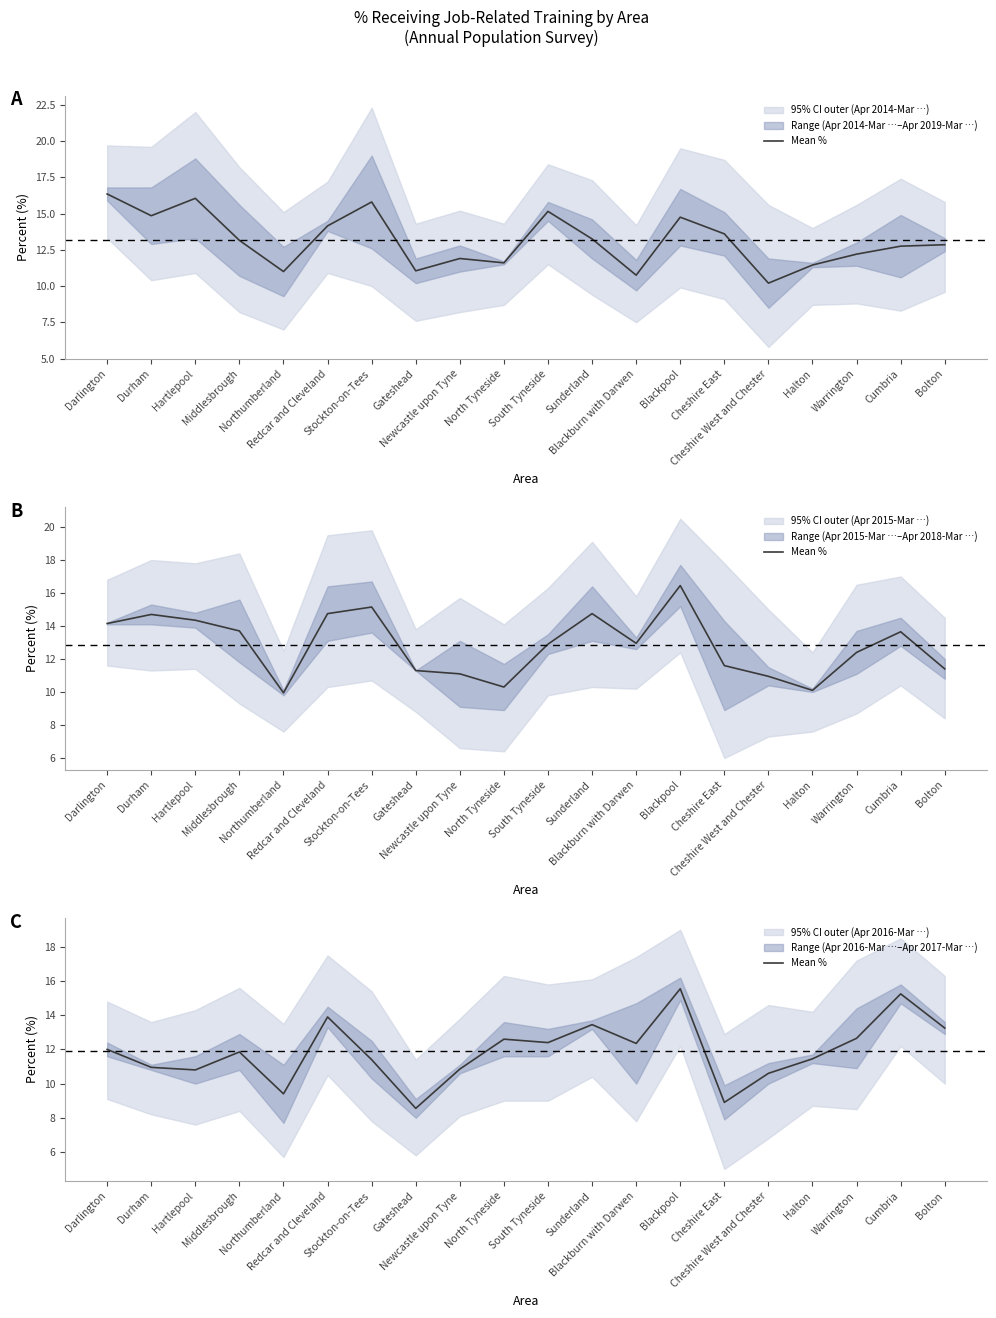

How many values are below 12?

10